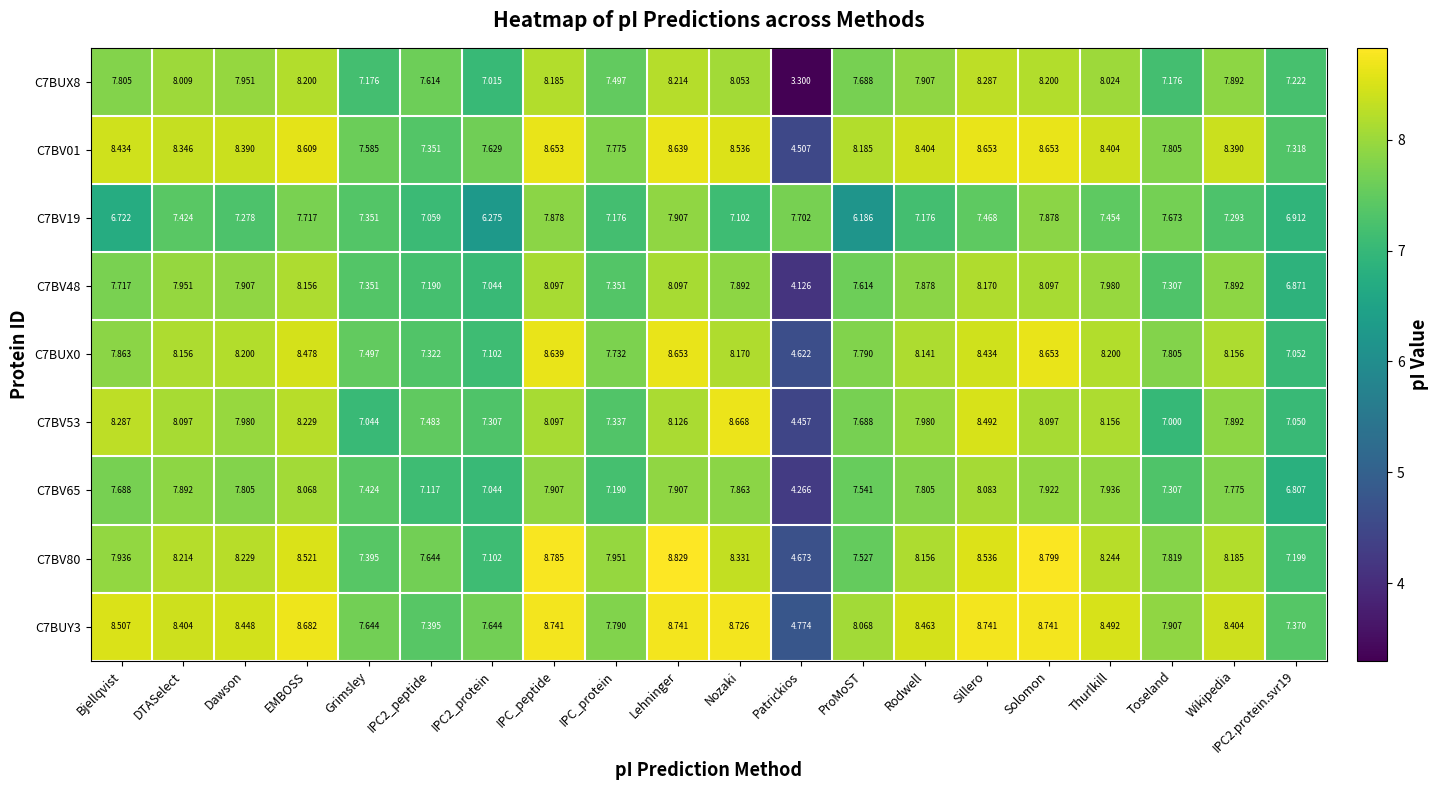

Which series has the largest total across all categories?

C7BUY3